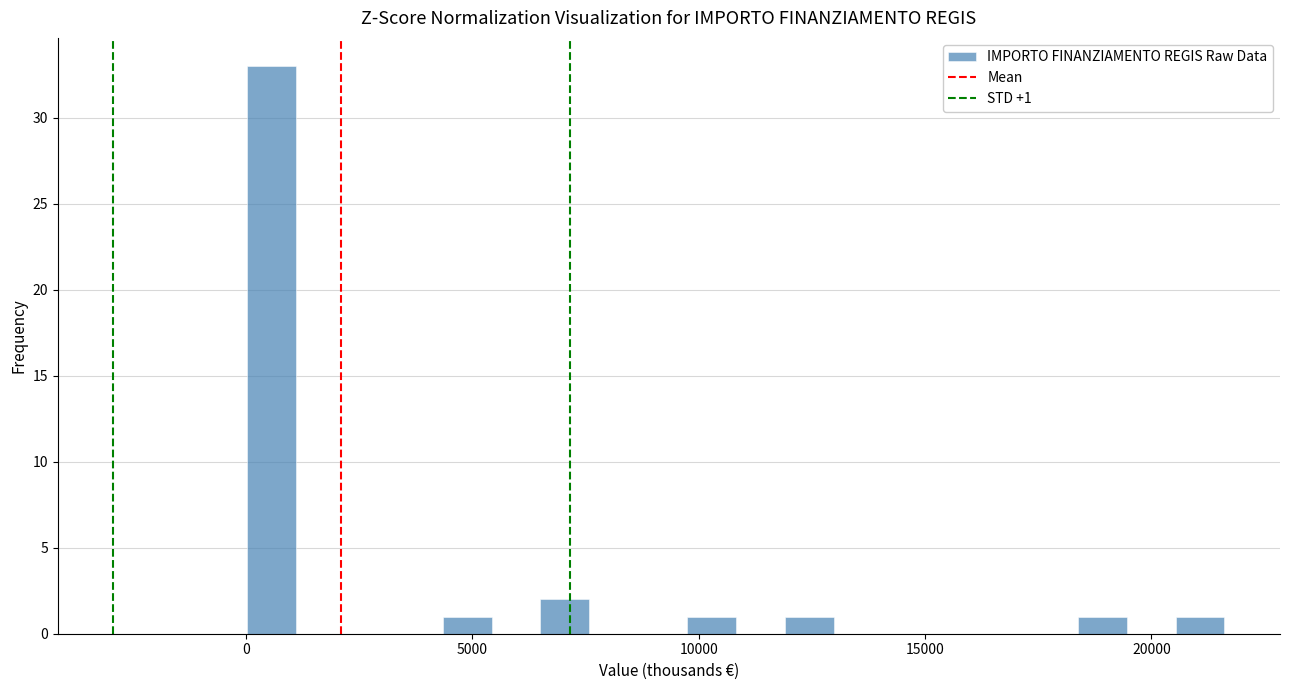

Around what value on the x-axis is the tallest bar? Give the approximate position of its centre, as read against the axis.

500